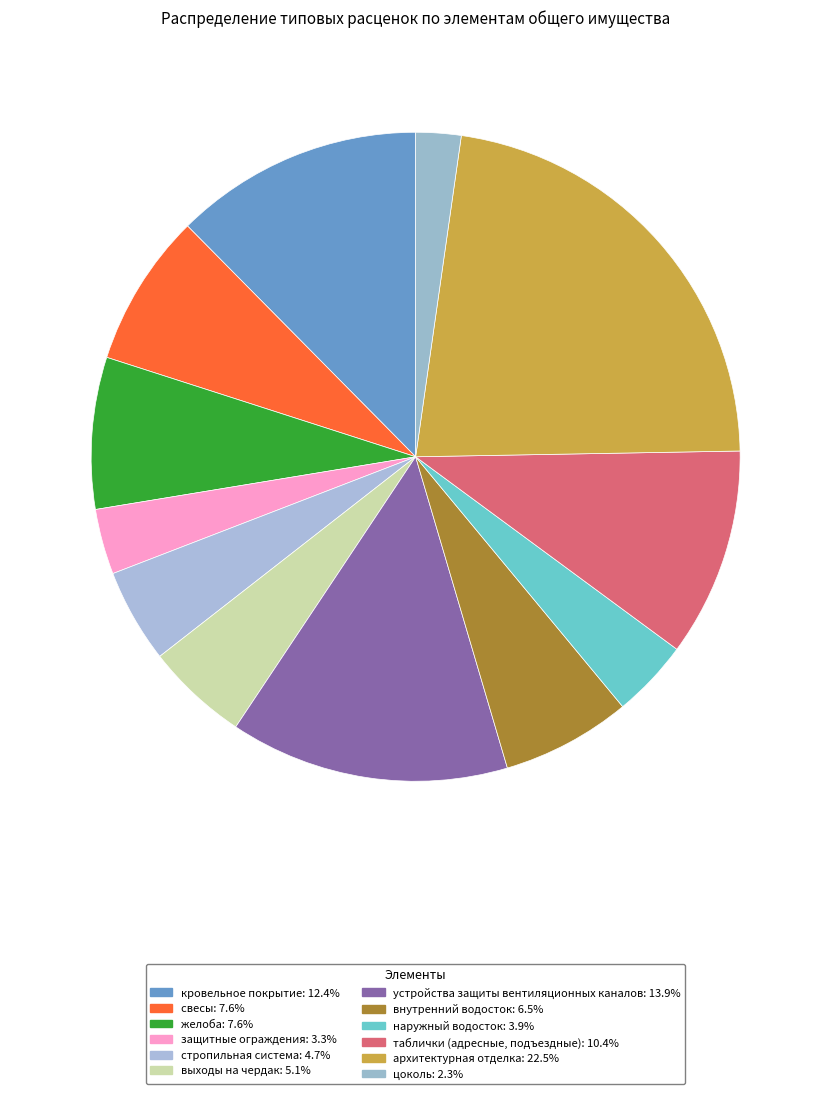

Count the number of slices in the pie.

12